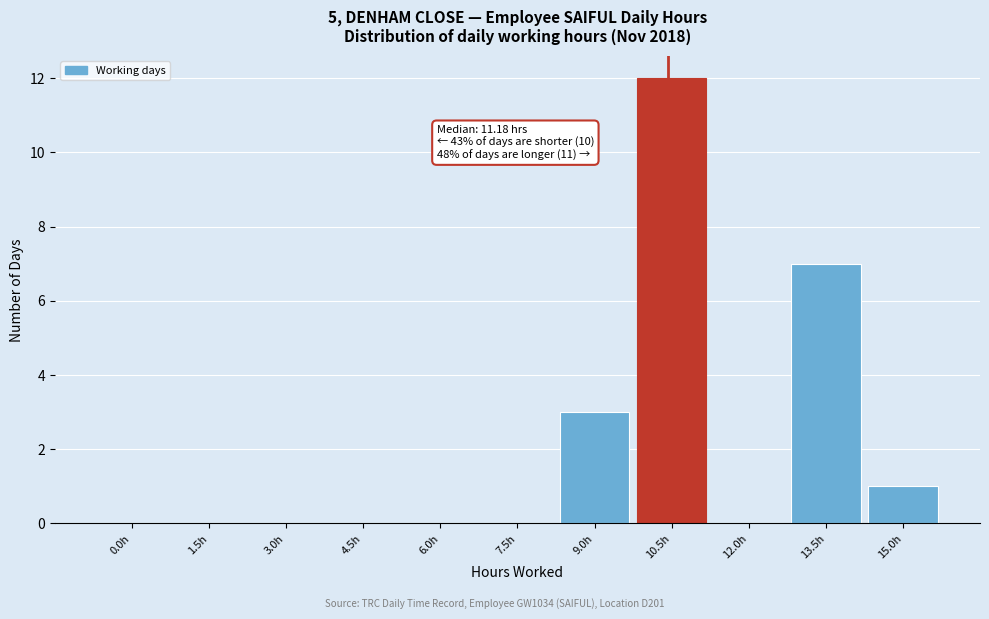

Reading left to right, transcribe all the data shown in this chart.

0.0h=0	1.5h=0	3.0h=0	4.5h=0	6.0h=0	7.5h=0	9.0h=3	10.5h=12	12.0h=0	13.5h=7	15.0h=1